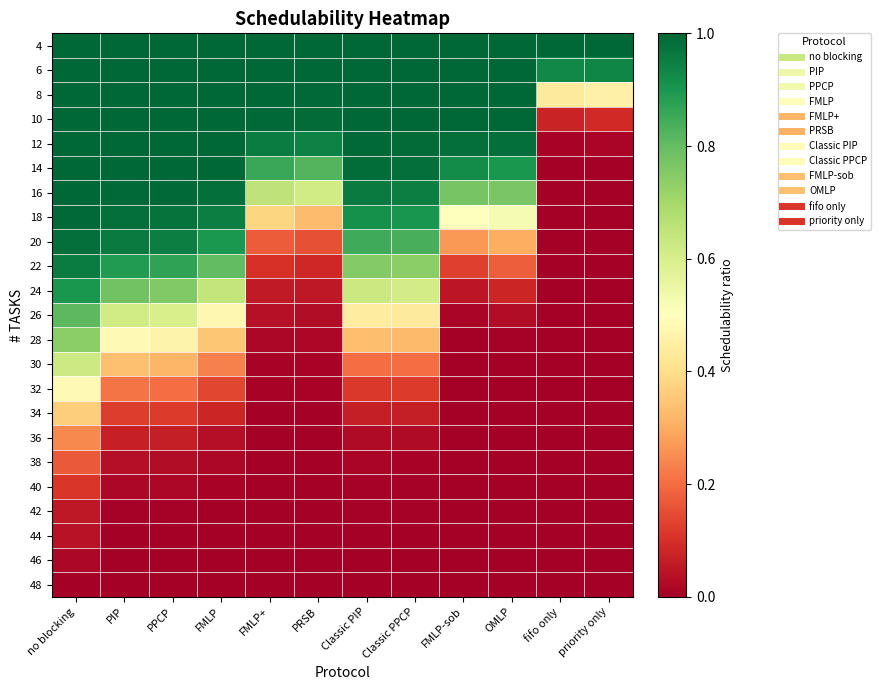

What is the total value across all series at PIP?

12.5